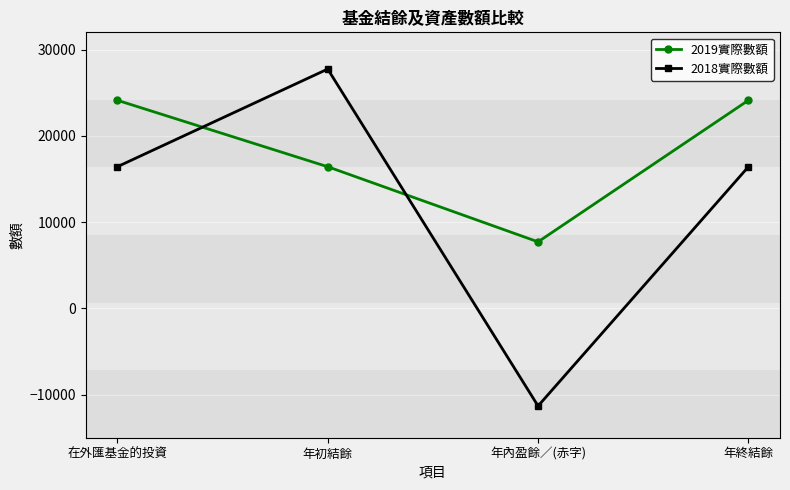

What is the difference between the highest and lowest values at 年終結餘?

7706